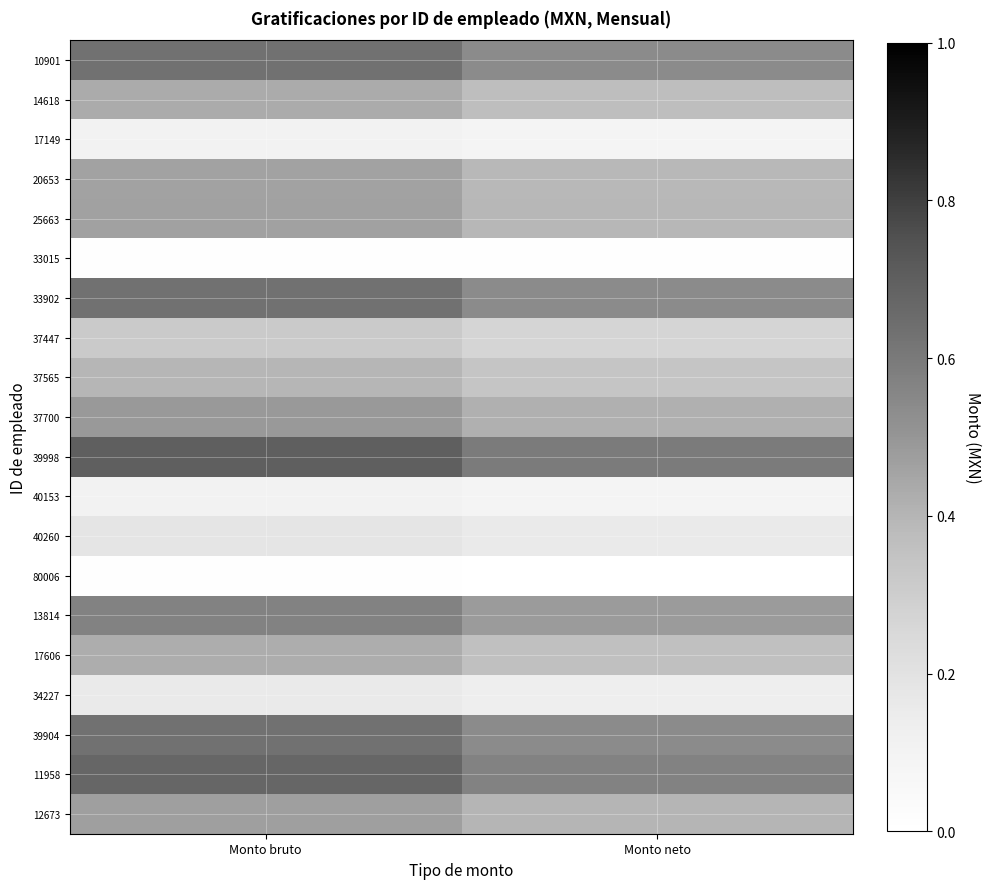

Rank the series at Monto neto from highest to lowest value.

39998, 11958, 39904, 33902, 10901, 13814, 37700, 12673, 25663, 20653, 14618, 17606, 37565, 37447, 40260, 34227, 40153, 17149, 33015, 80006